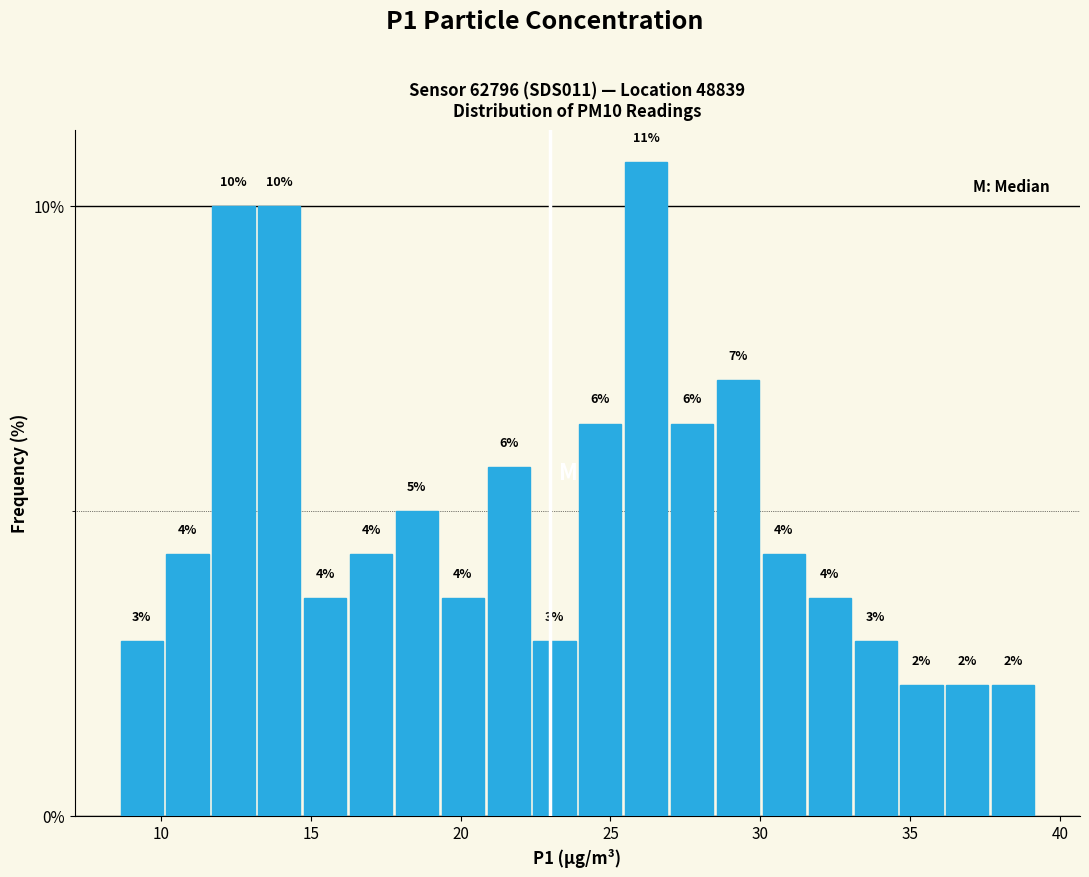

Around what value on the x-axis is the tallest bar? Give the approximate position of its centre, as read against the axis.

26.0